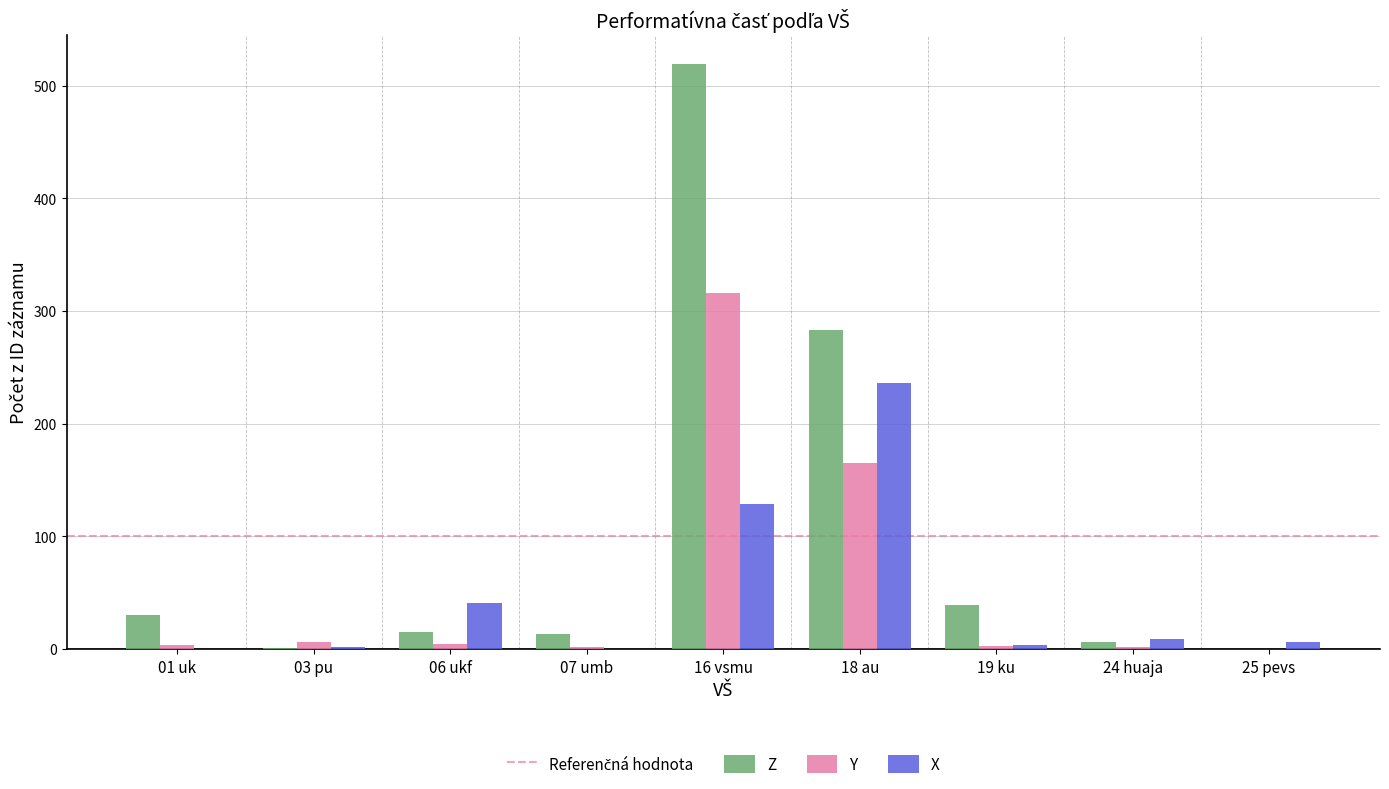

The Y series shows 541 at 16 vsmu. True or false?

False